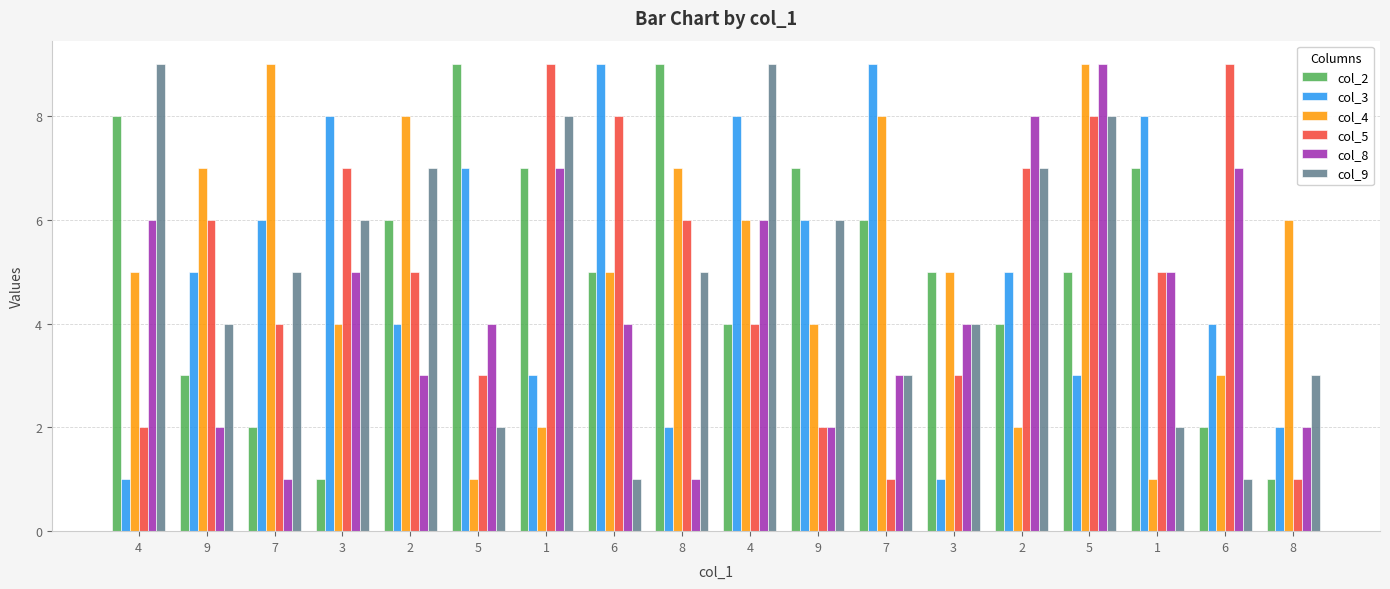

Reading left to right, extract all data points from this chart.

col_2: 8	3	2	1	6	9	7	5	9	4	7	6	5	4	5	7	2	1
col_3: 1	5	6	8	4	7	3	9	2	8	6	9	1	5	3	8	4	2
col_4: 5	7	9	4	8	1	2	5	7	6	4	8	5	2	9	1	3	6
col_5: 2	6	4	7	5	3	9	8	6	4	2	1	3	7	8	5	9	1
col_8: 6	2	1	5	3	4	7	4	1	6	2	3	4	8	9	5	7	2
col_9: 9	4	5	6	7	2	8	1	5	9	6	3	4	7	8	2	1	3